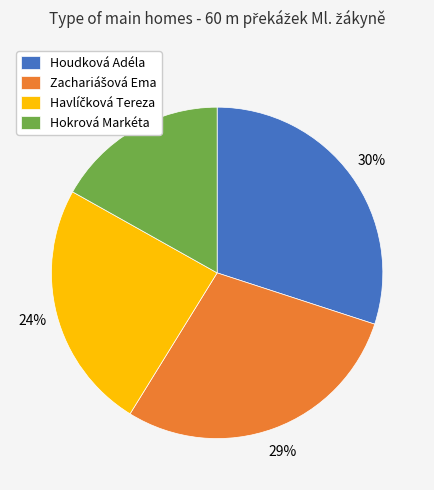

To the nearest percent, what percentage of the pie is Hokrová Markéta?

17%